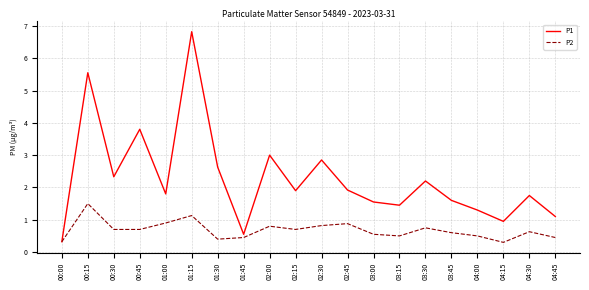

What position from the right is 01:15?

15